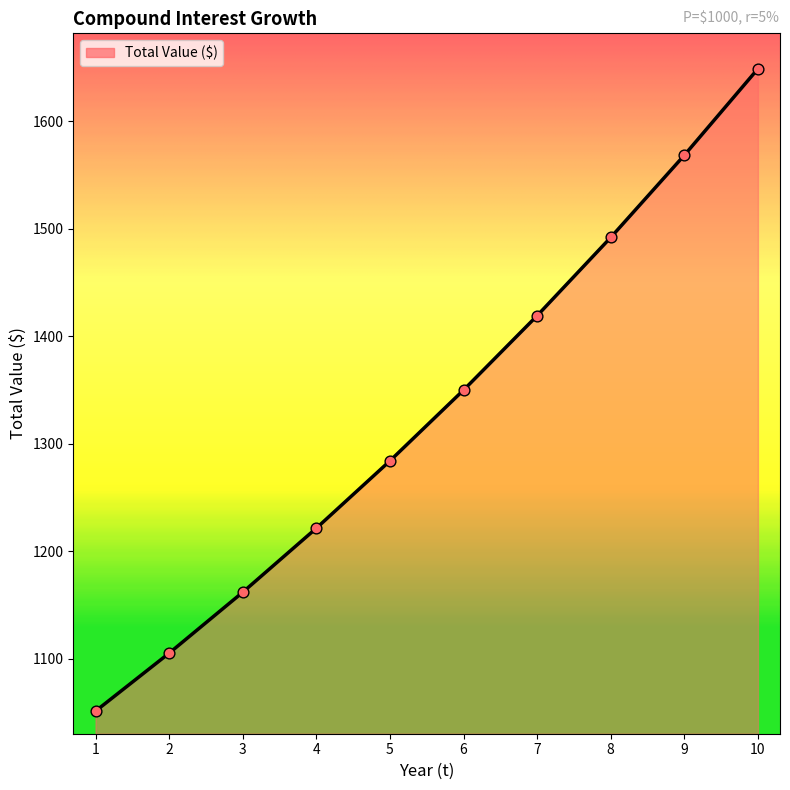

Approximately how many times larger is the value at 7 compared to 2?

1.3